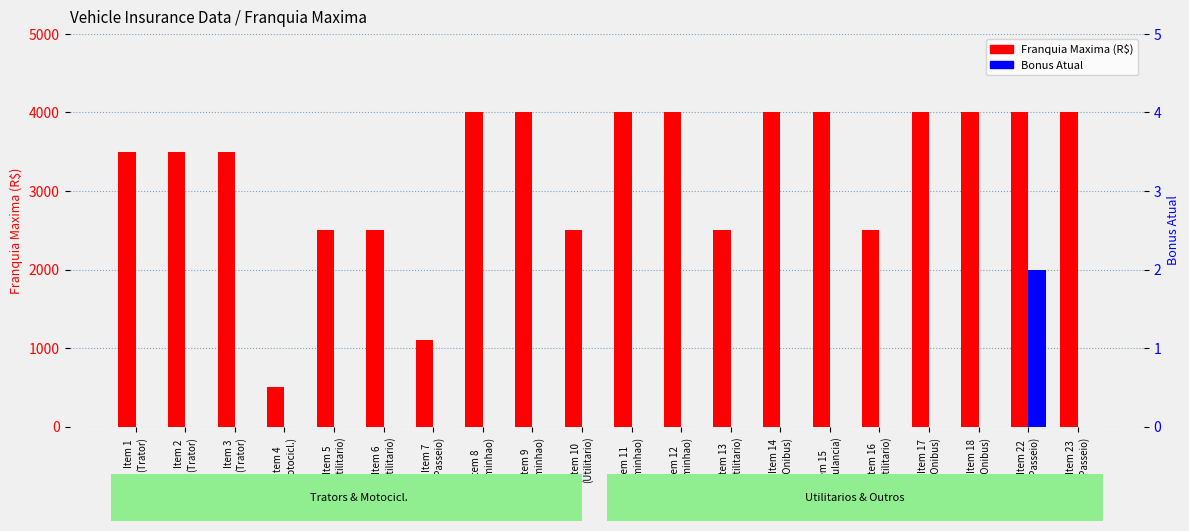

At how many categories does at least one series exceed 3835?

10